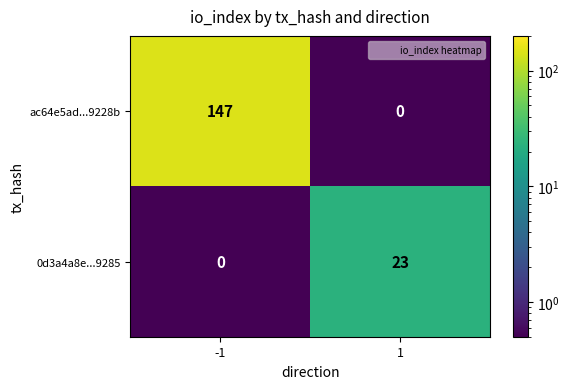

What is the average value of the ac64e5ad...9228b series?

74